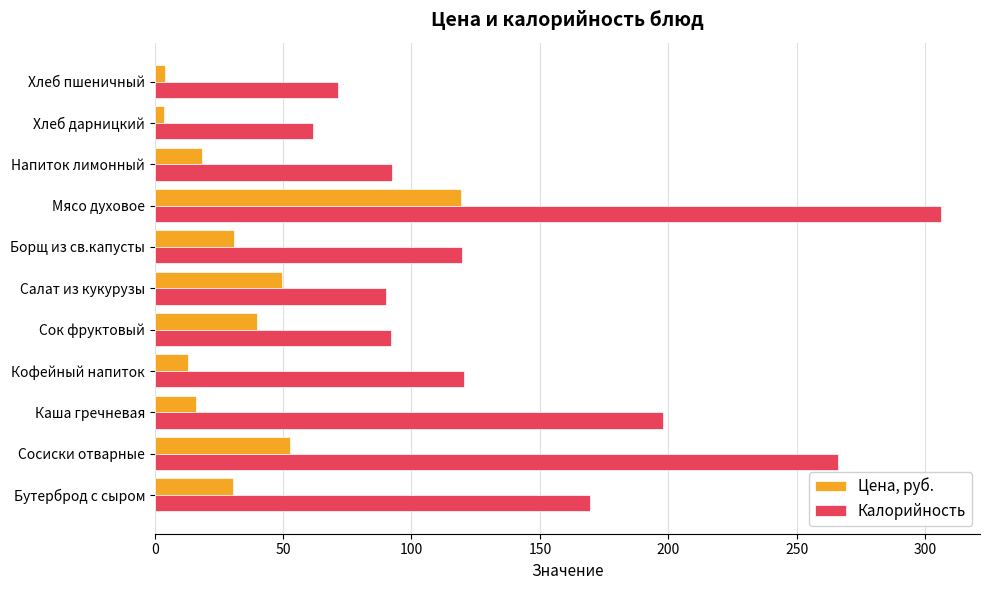

What is the difference between the maximum and minimum values in the Калорийность series?

244.3